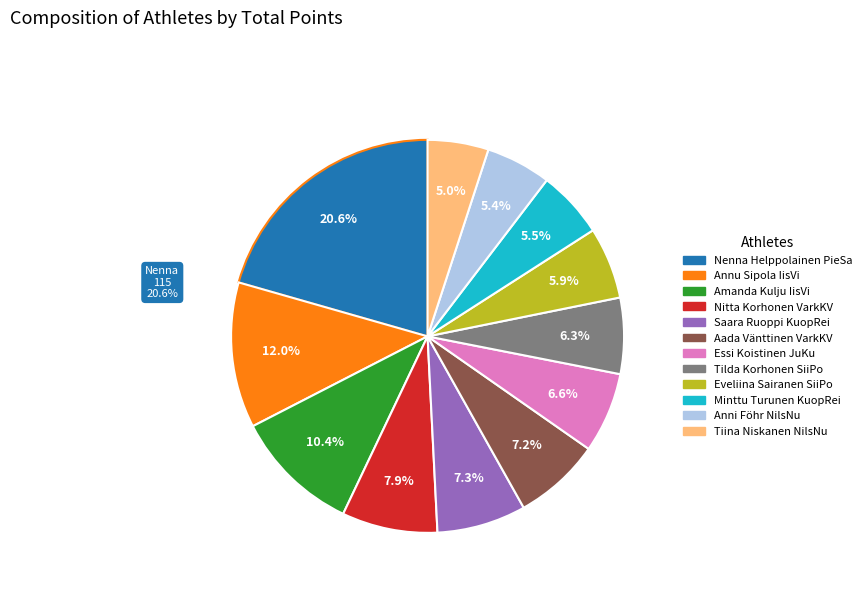

To the nearest percent, what is the difference between the largest and smallest slice percentages?

16%